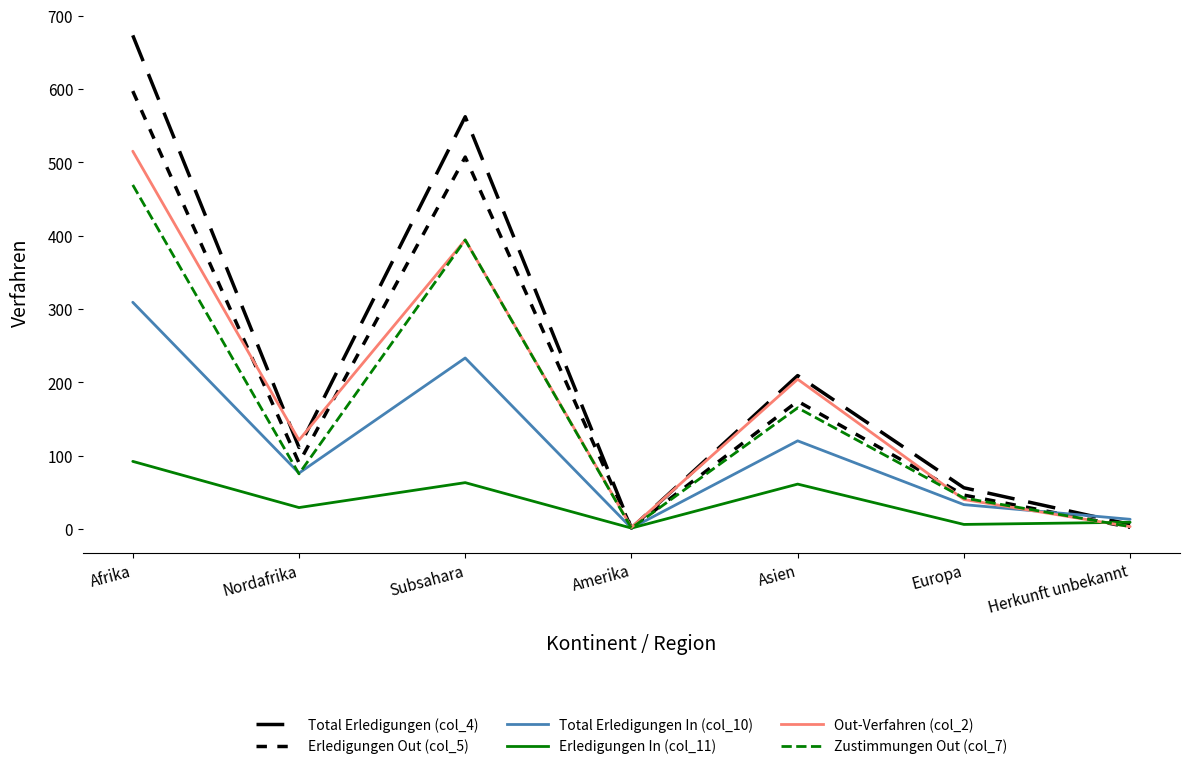

What is the average value of the Total Erledigungen In (col_10) series?

112